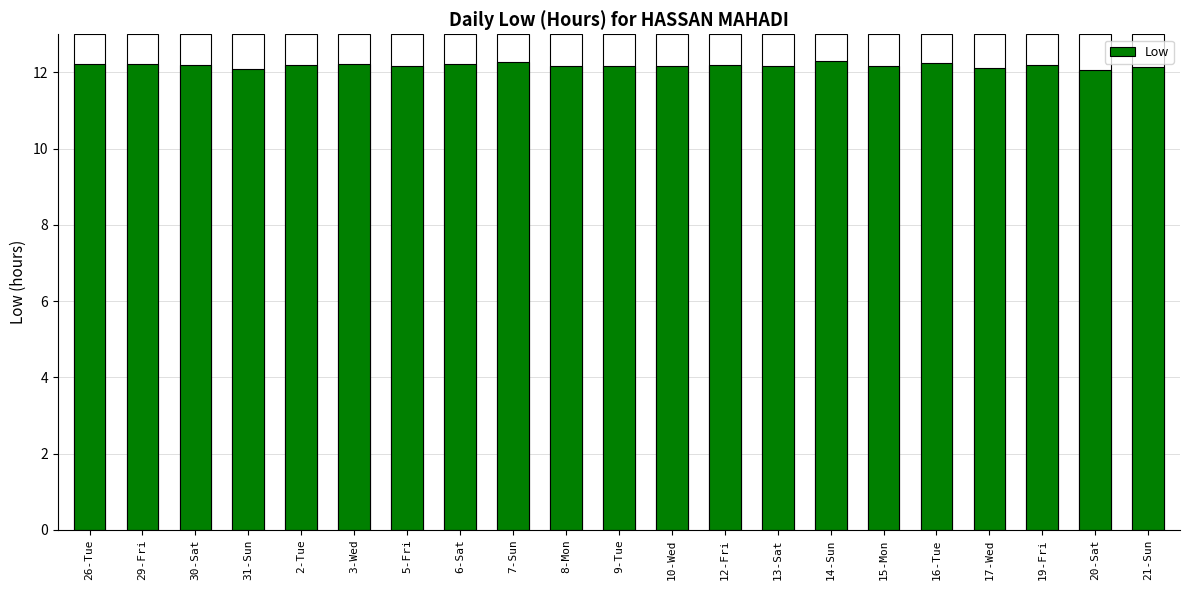

What is the sum of the values at 16-Tue and 21-Sun?

24.4